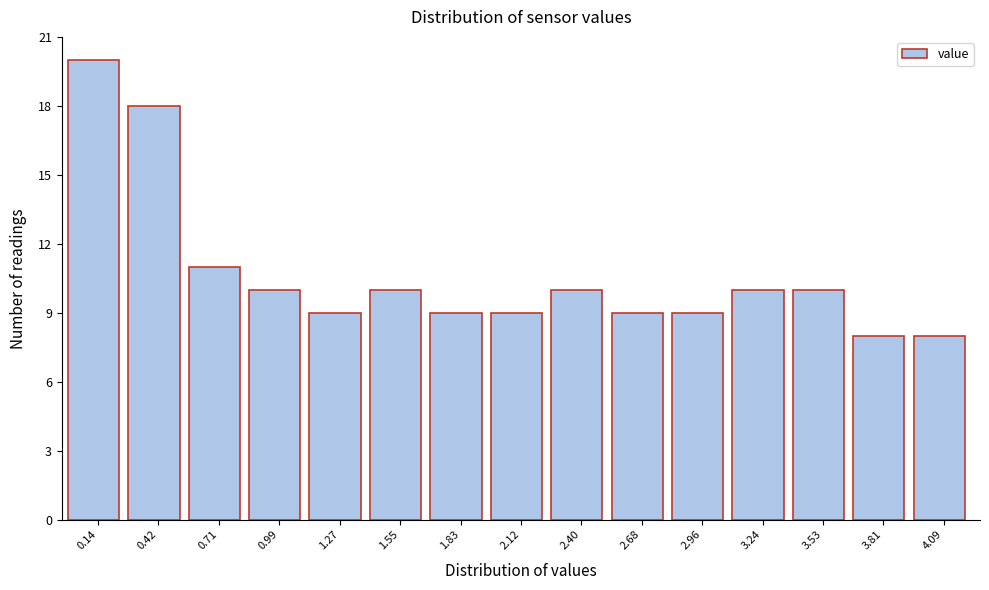

How tall is the bar that spans 0.55 to 0.85 on the x-axis? Neither the bar edges nor the heights are printed on the chart, so give them approximately, as read against the axes.

11